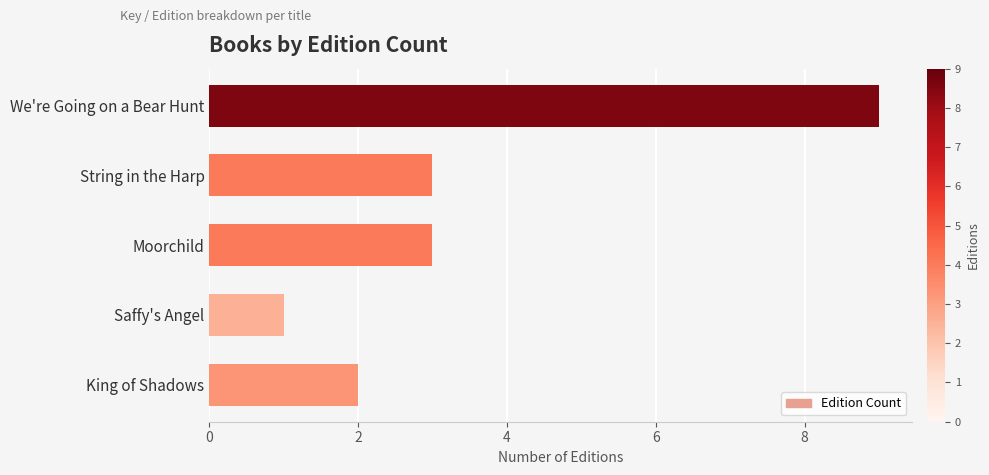

Reading top to bottom, extract all data points from this chart.

9	3	3	1	2